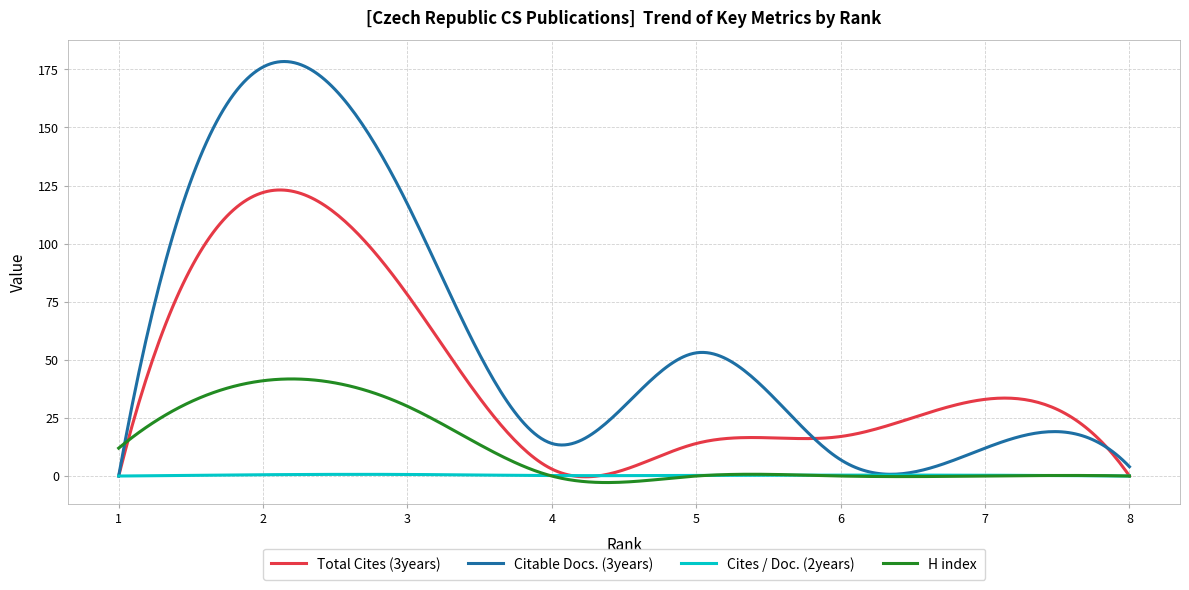

Which series has the largest total across all categories?

Citable Docs. (3years)